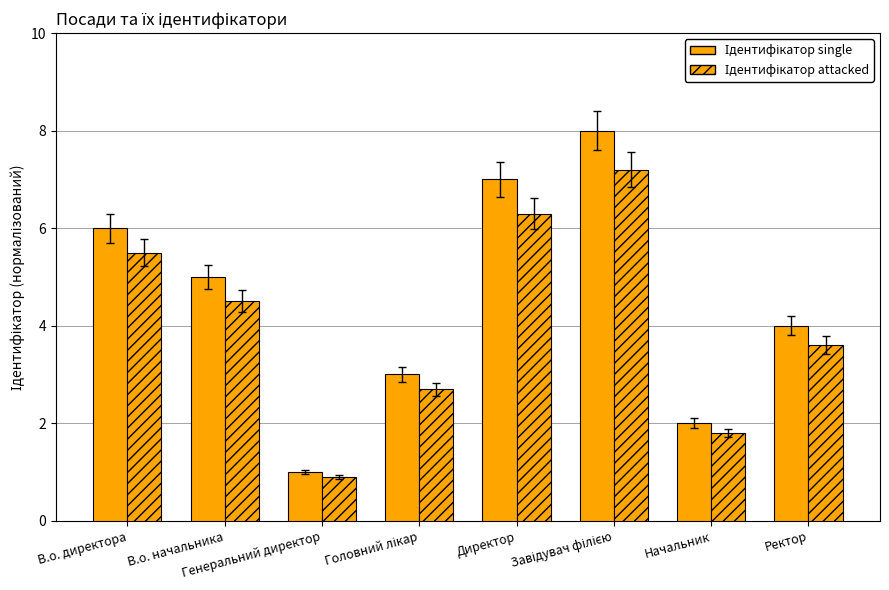

Which series changed the most between Начальник and Ректор?

Ідентифікатор single